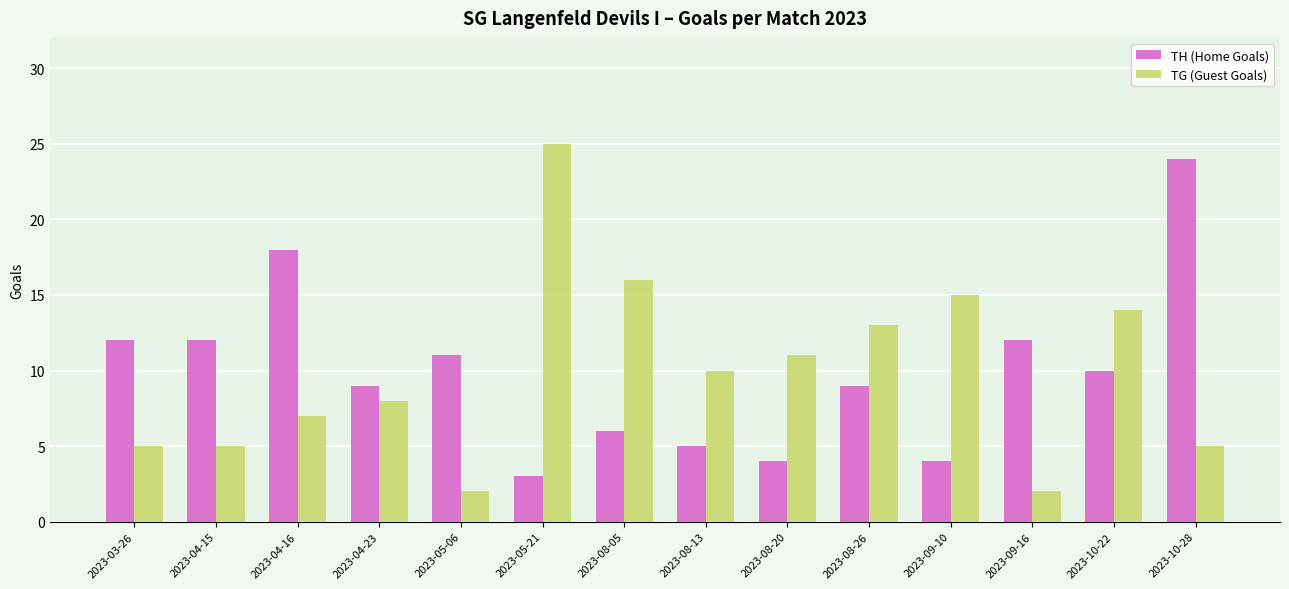

What is the lowest value of the TH (Home Goals) series?

3